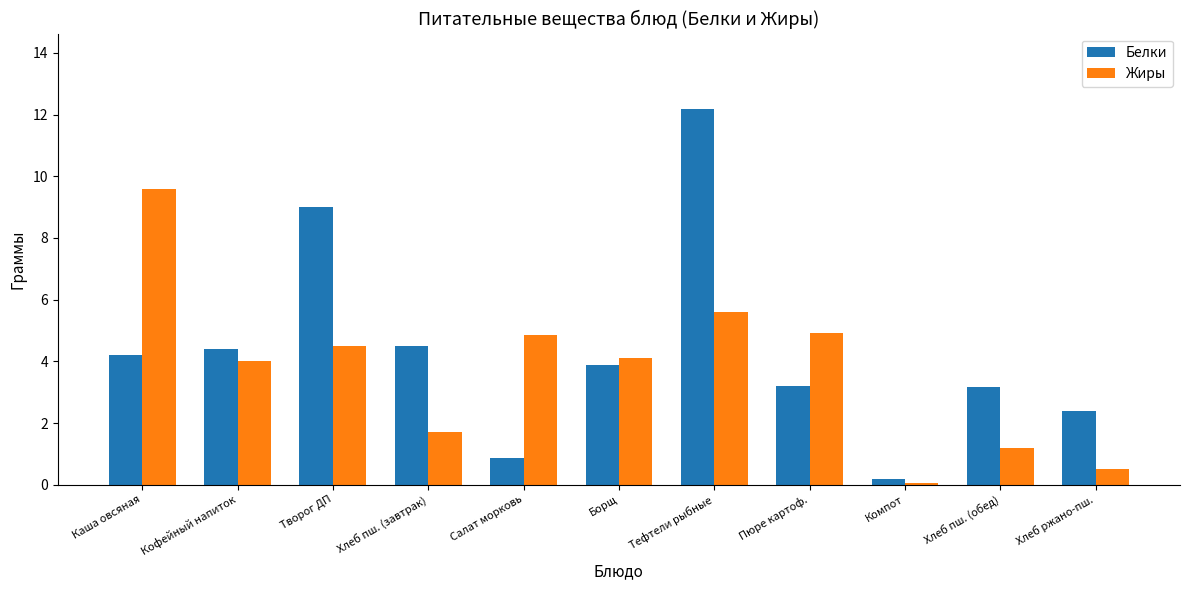

The value of Жиры at Компот is 0.0. True or false?

True